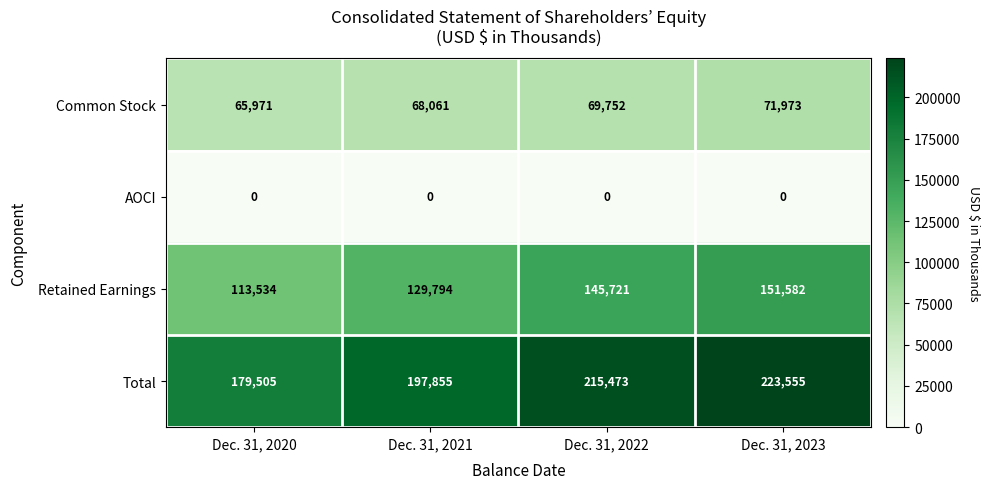

Count the number of categories in the chart.

4